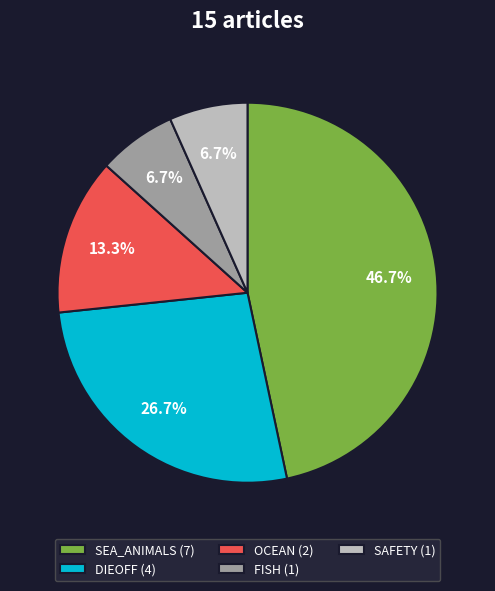

Is there a majority slice in this chart?

No